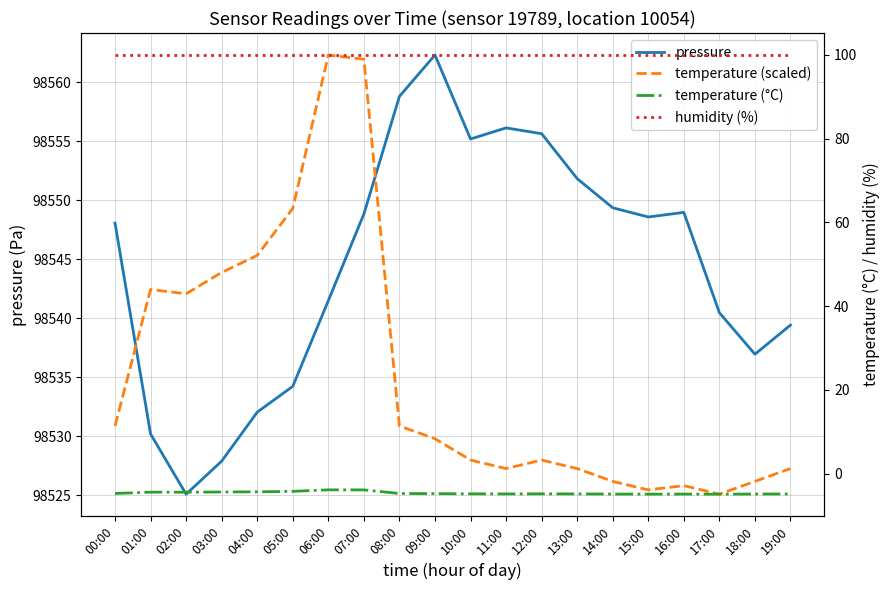

What is the sum of the humidity (%) values at 00:00 and 10:00?

200.0